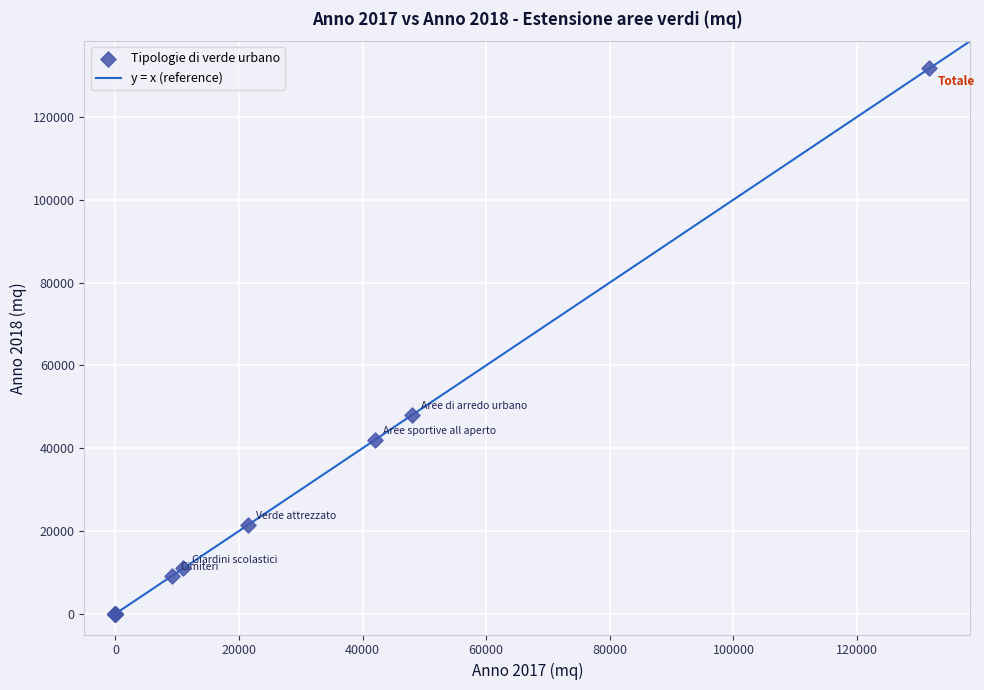

What Y value in the scatter plot is closest to 65849?

48060